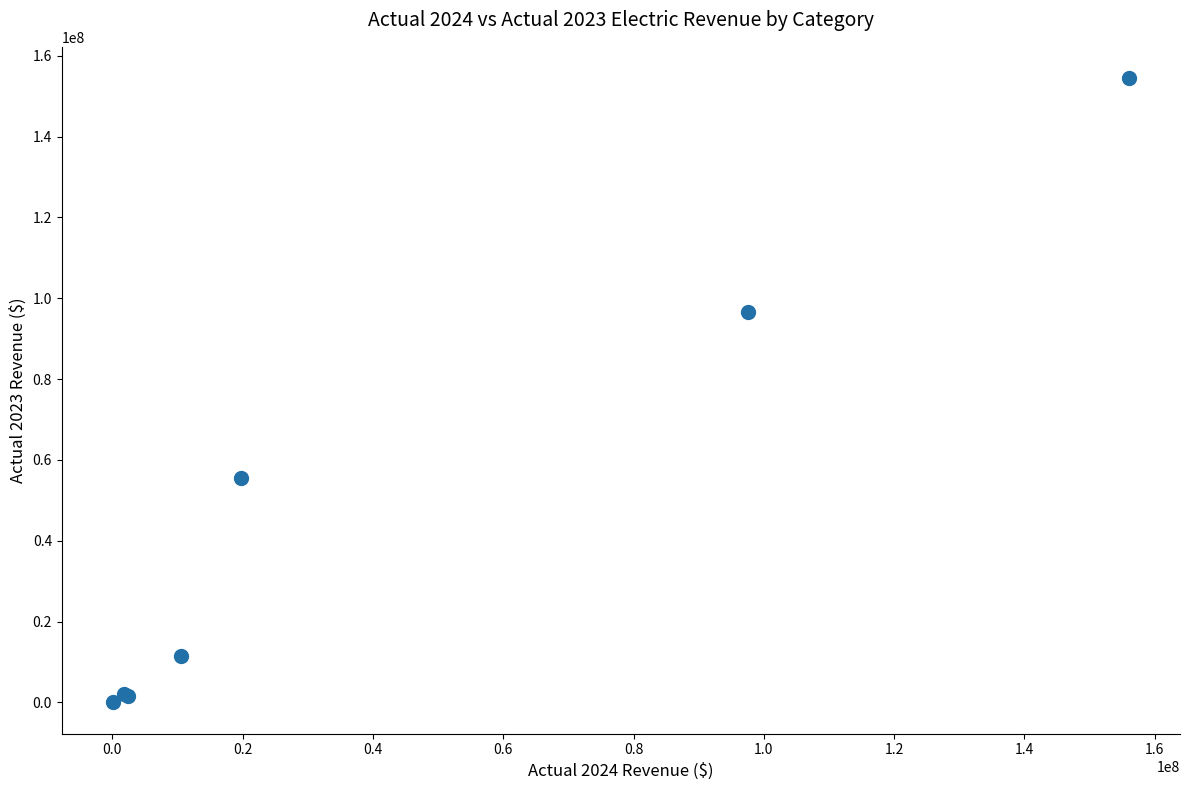

What Y value in the scatter plot is closest to 77257866?

96562786.9